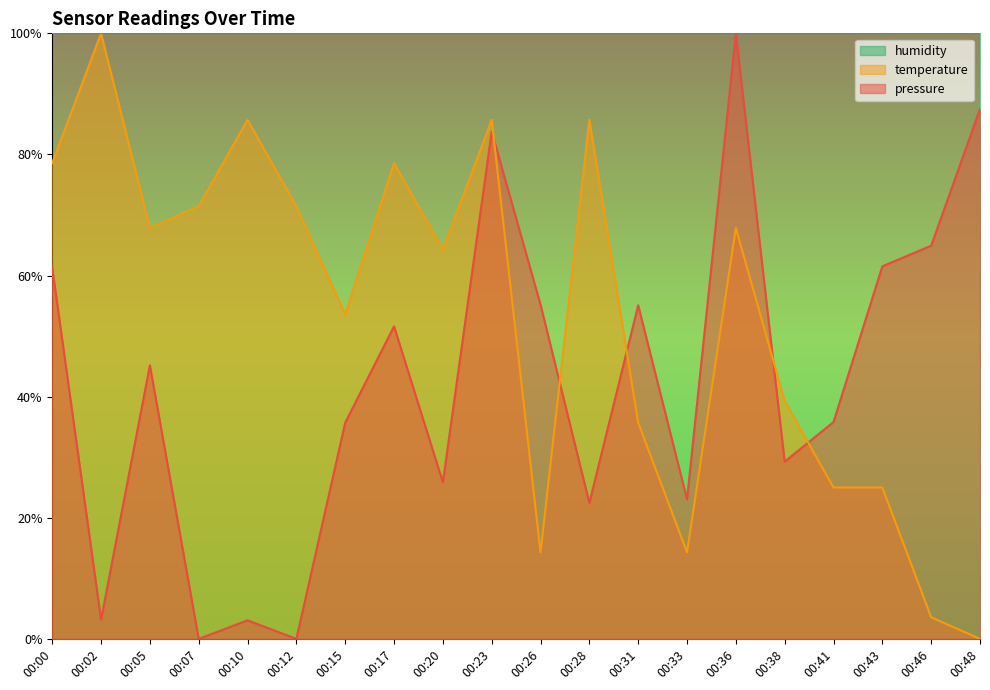

What is the difference between the maximum and second lowest values in the pressure series?

1.0